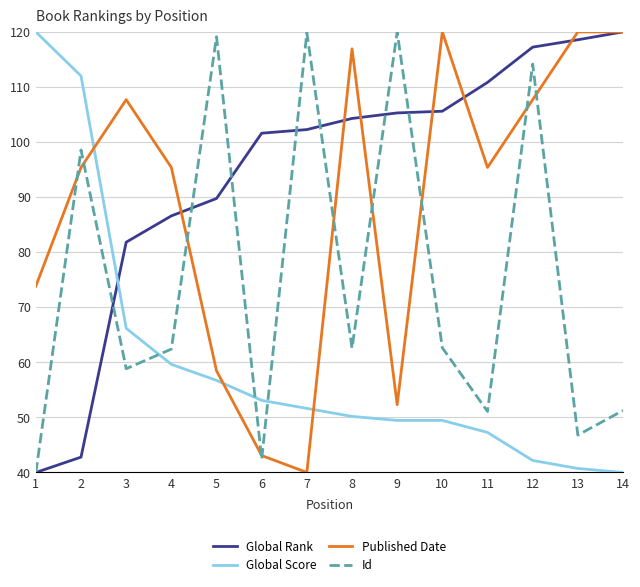

What is the difference between the second highest and minimum values in the Published Date series?

80.0